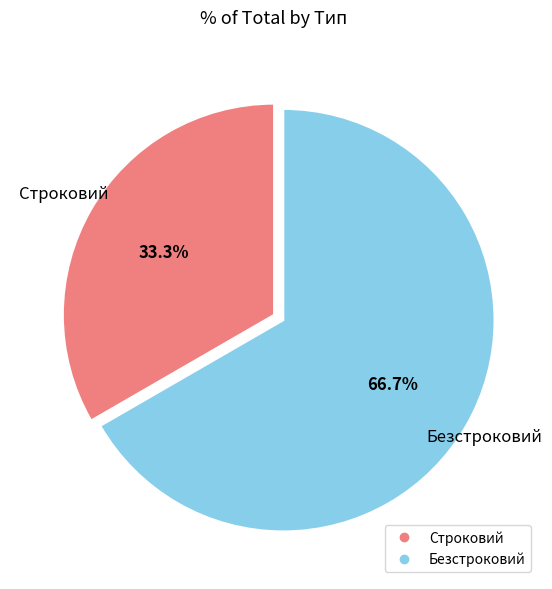

Rank the categories by value from lowest to highest.

Строковий, Безстроковий